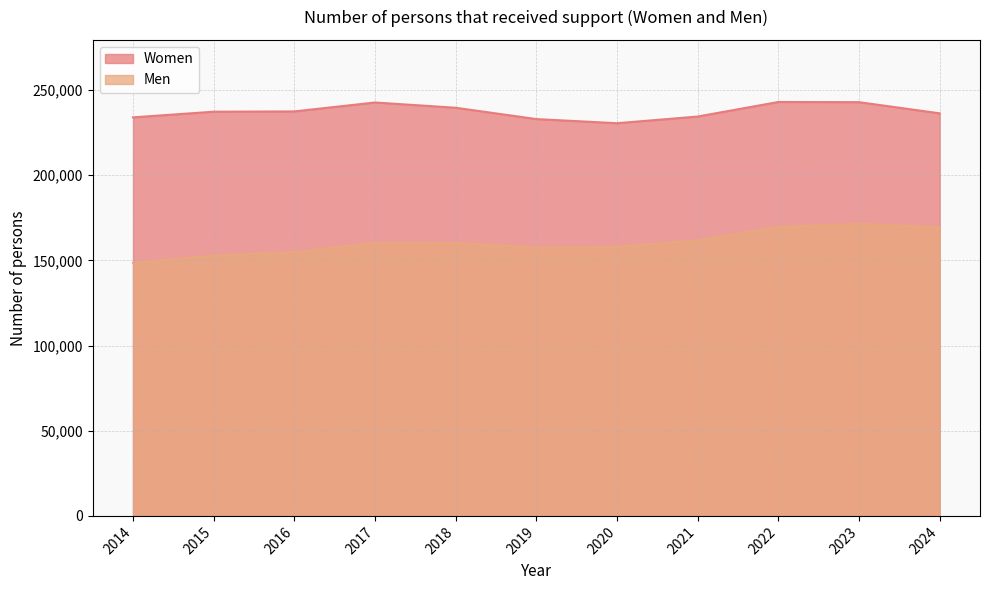

What is the sum of all Women values?

2610858